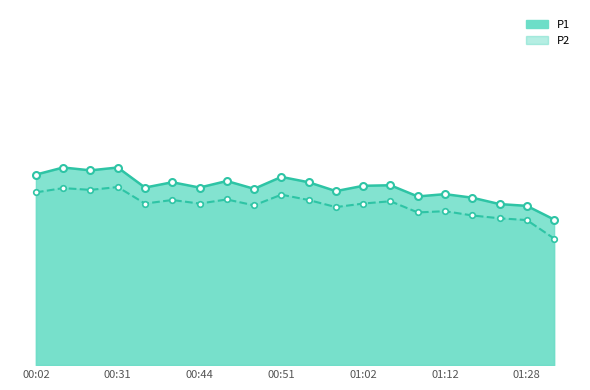

At how many categories does at least one series exceed 8?

20